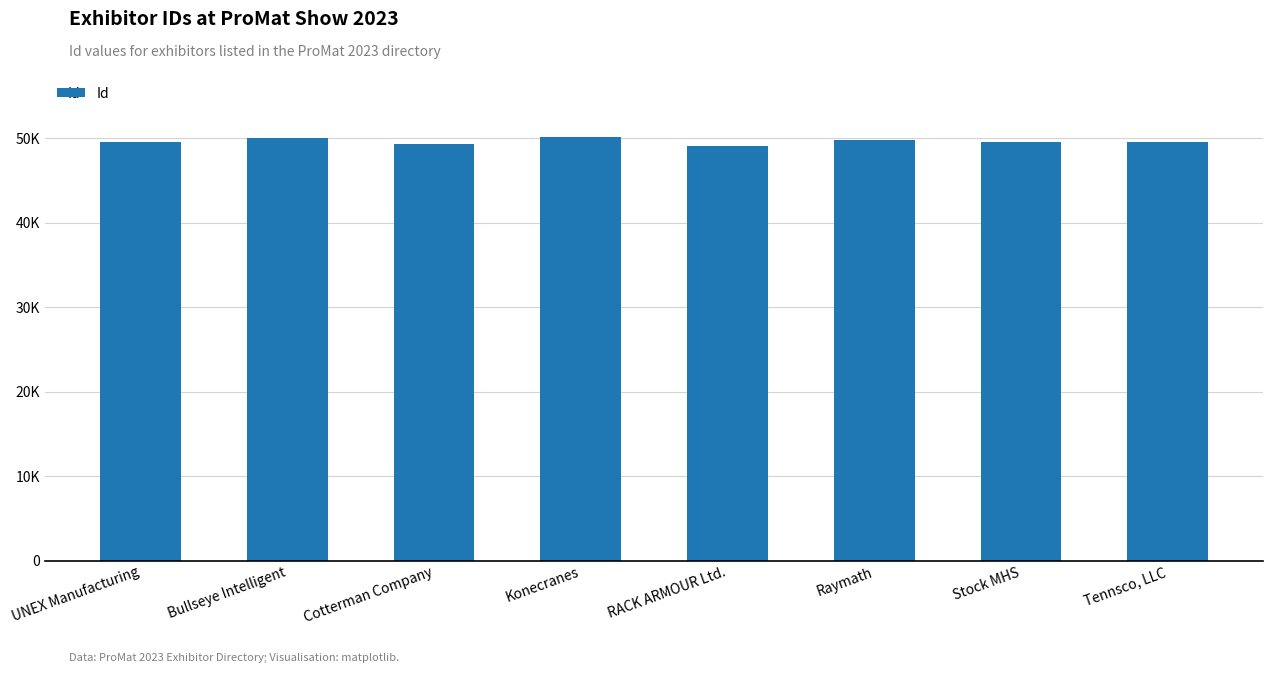

What is the difference between the maximum and minimum values?

969